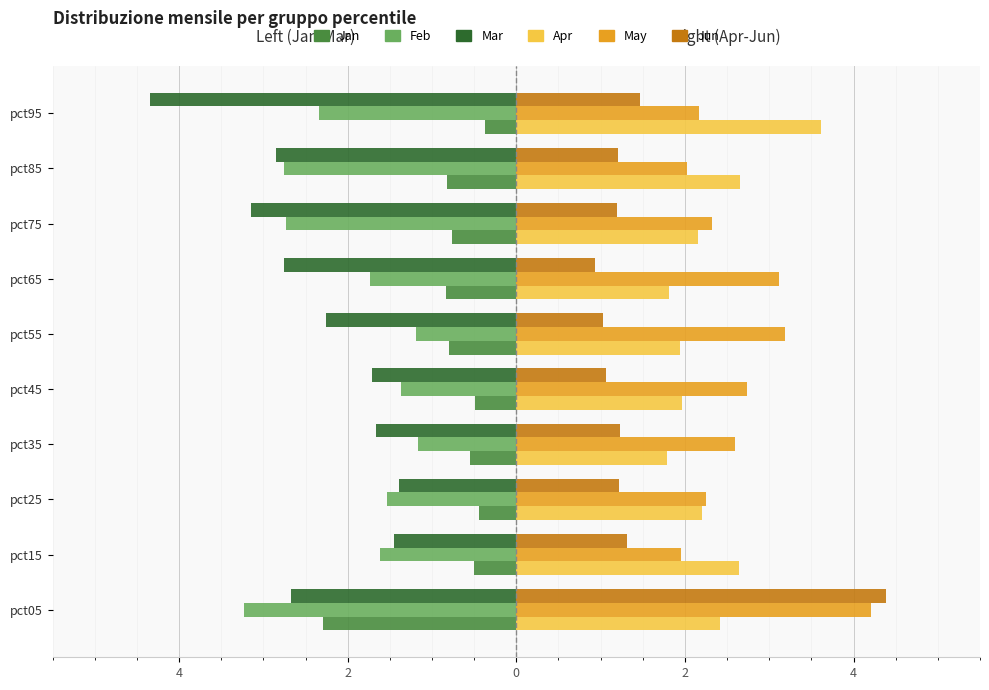

What are all the series names shown in the legend?

Jan, Feb, Mar, Apr, May, Jun